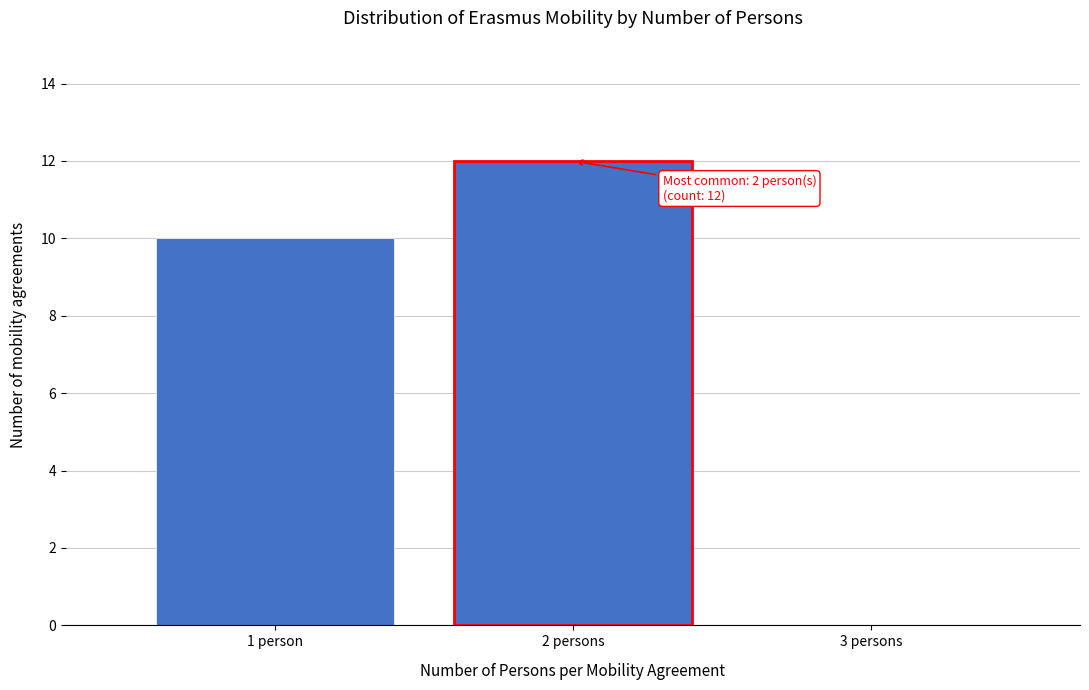

Reading left to right, extract all data points from this chart.

1 person=10	2 persons=12	3 persons=0